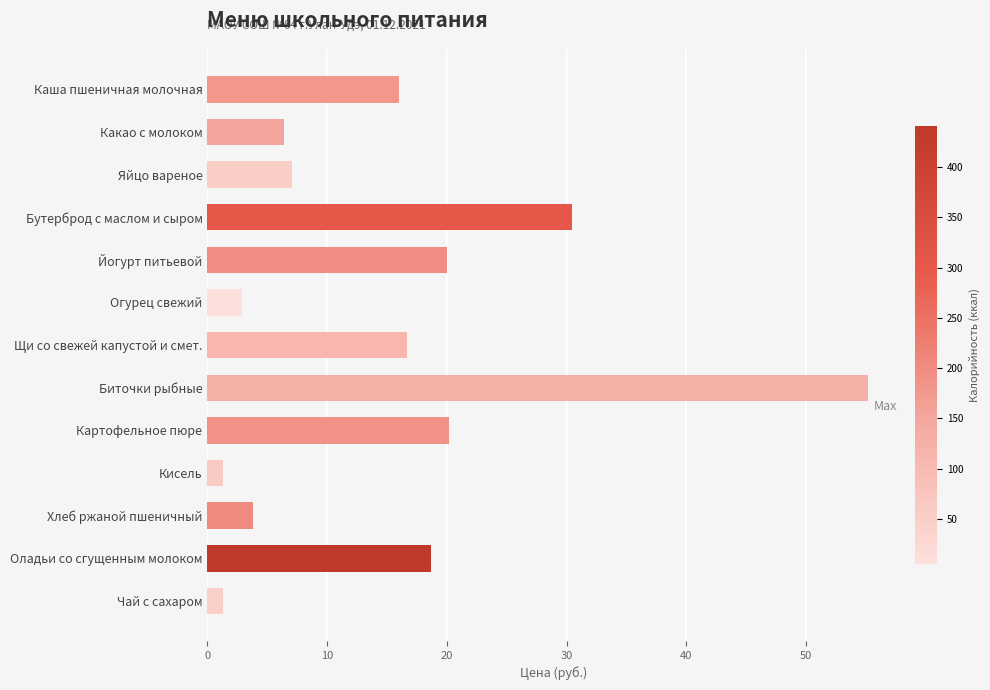

What is the greatest value displayed?

55.1